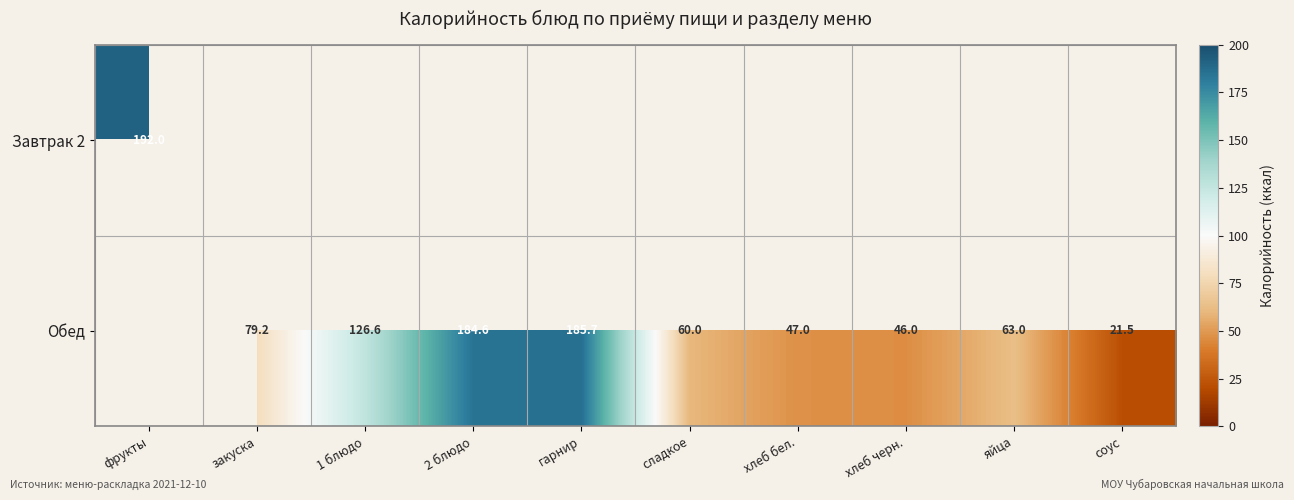

What is the difference between the Обед values at гарнир and хлеб бел.?

138.7